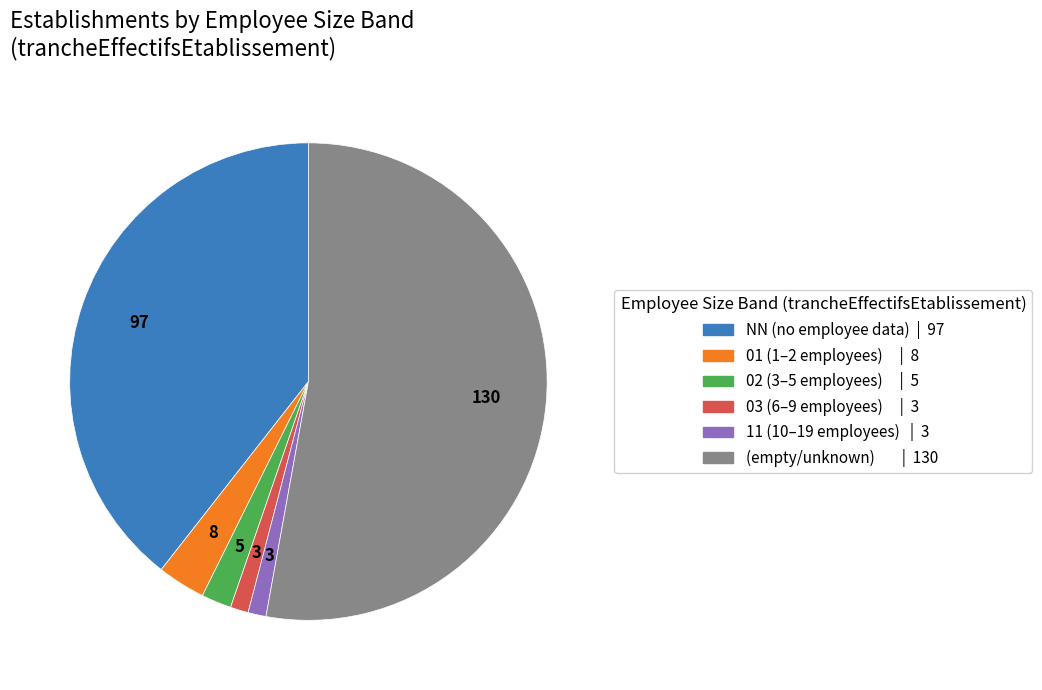

Which category has the biggest portion of the pie?

(empty/unknown) | 130